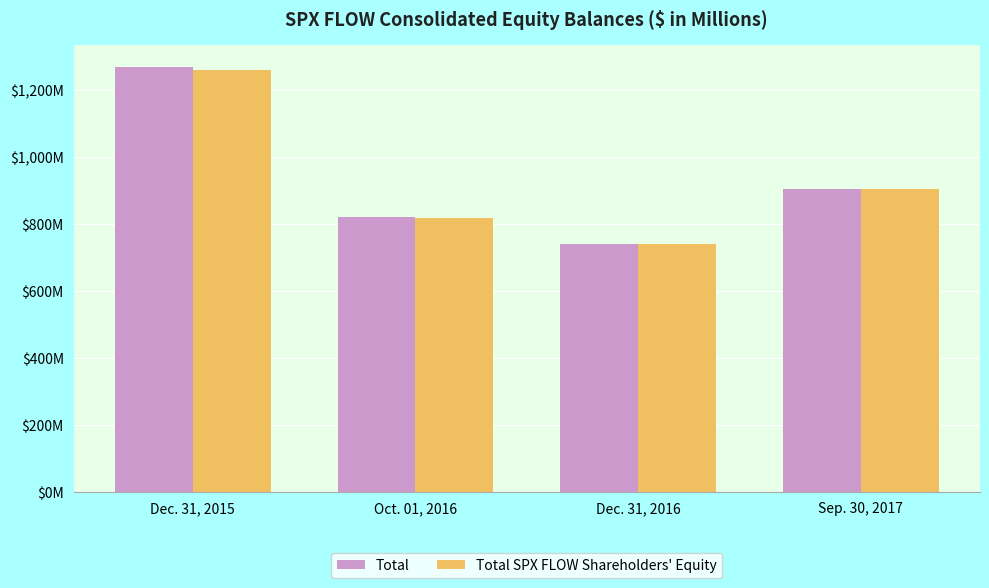

What is the smallest value displayed?

740.6